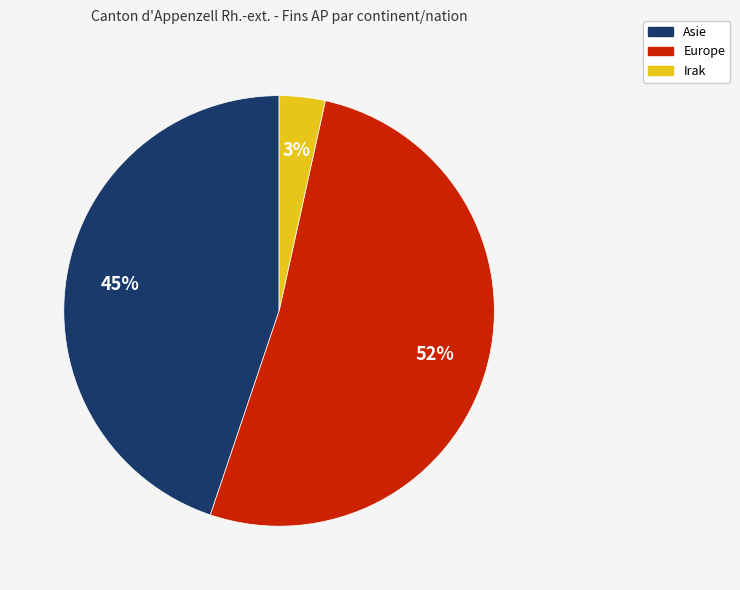

To the nearest percent, what is the average slice percentage?

33%